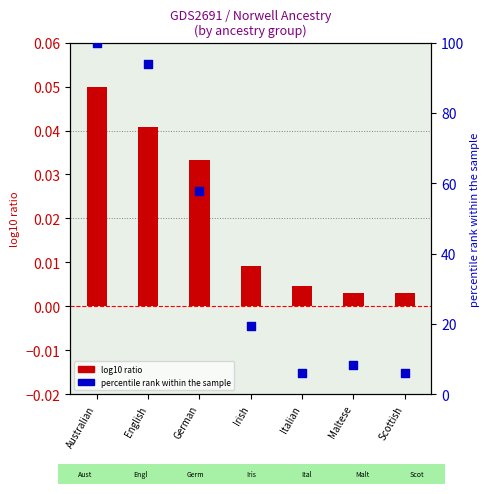

Is the value of percentile rank within the sample at Irish greater than the value of log10 ratio (Both parents AUS) at English?

Yes